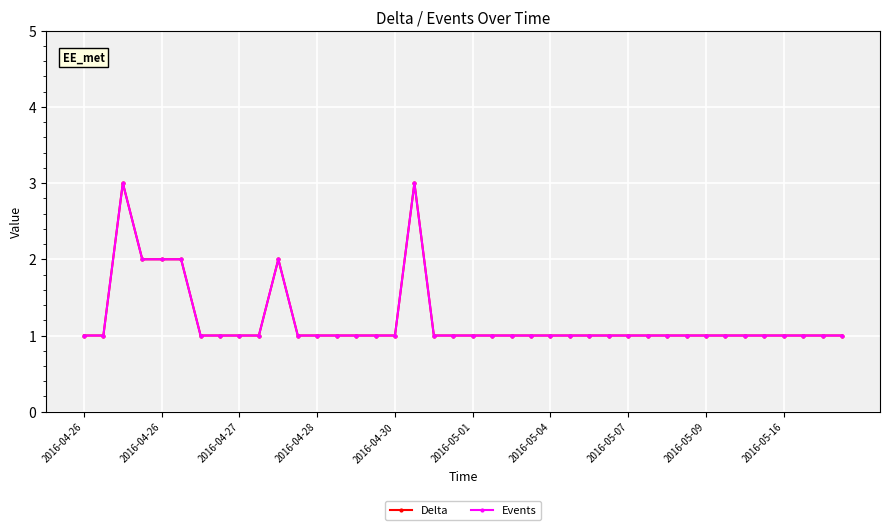

Does the chart have visible grid lines?

Yes